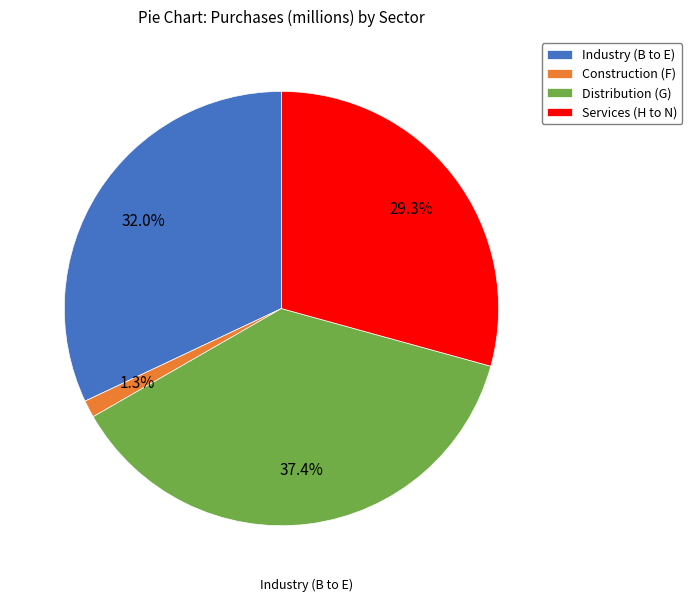

Count the number of slices in the pie.

4